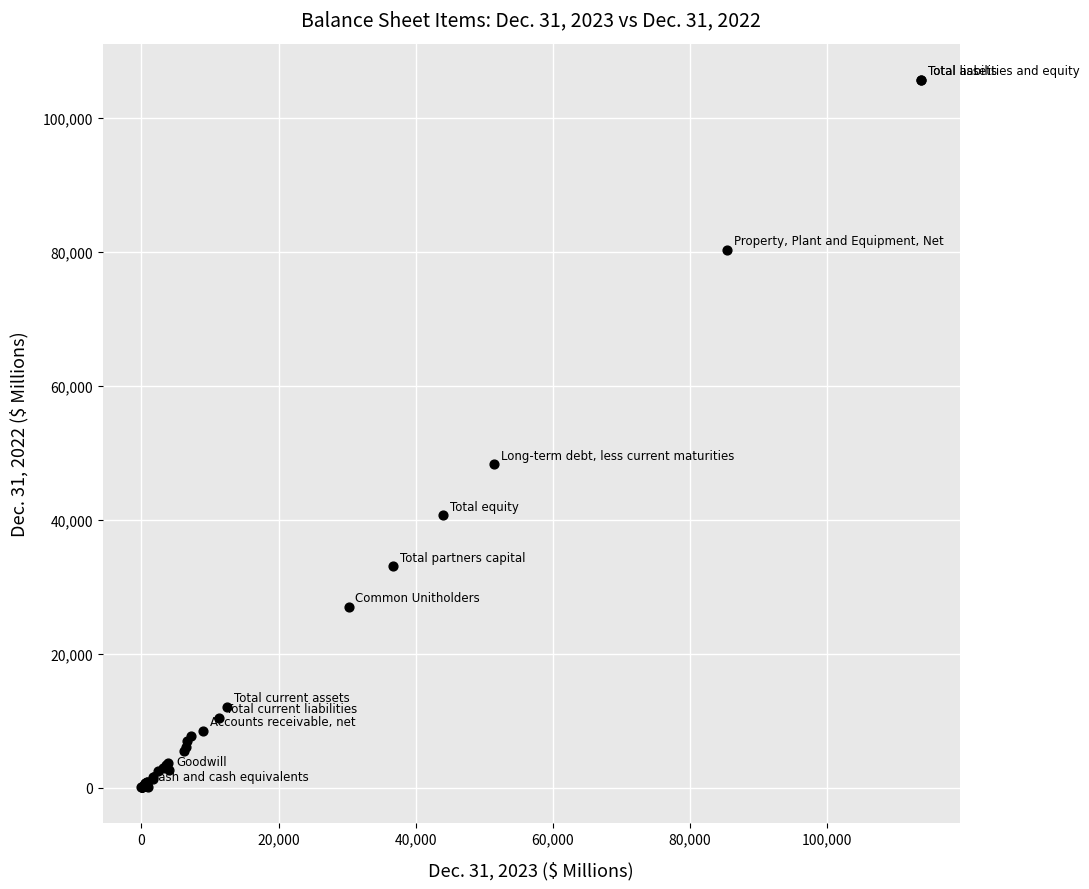

What Y value in the scatter plot is closest to 52822?

48260